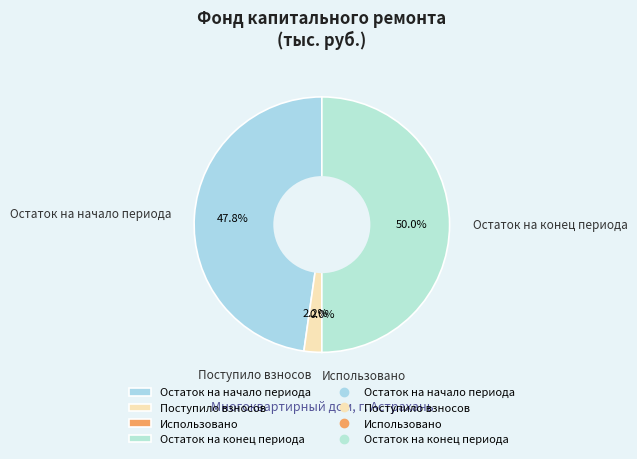

Do Поступило взносов and Остаток на конец периода together represent more than half of the pie?

Yes